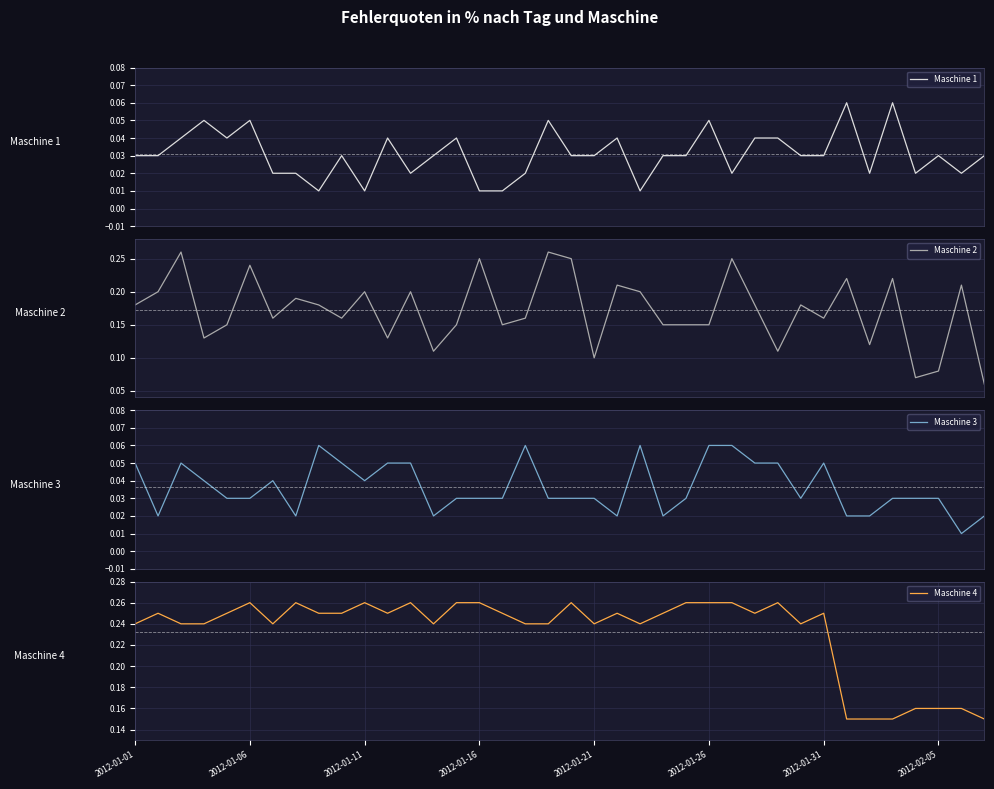

Which series has the largest total across all categories?

Maschine 4